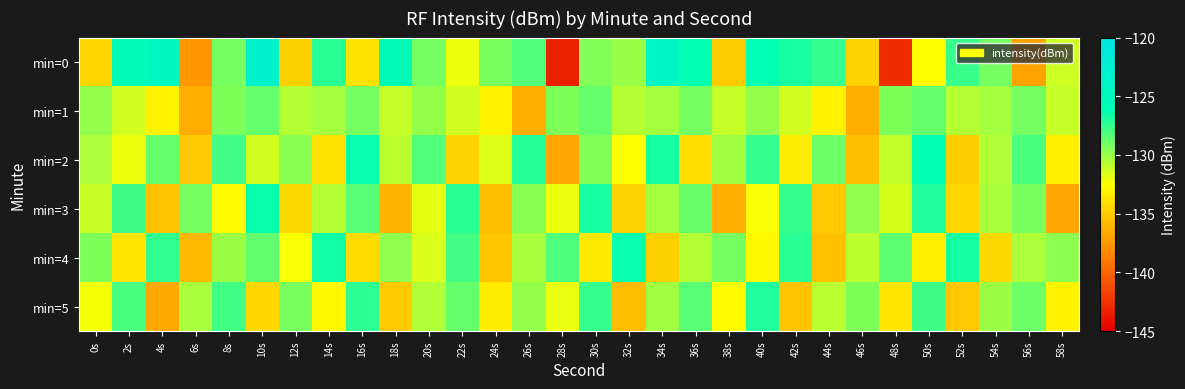

Which has a higher value, 56s or 10s?

10s